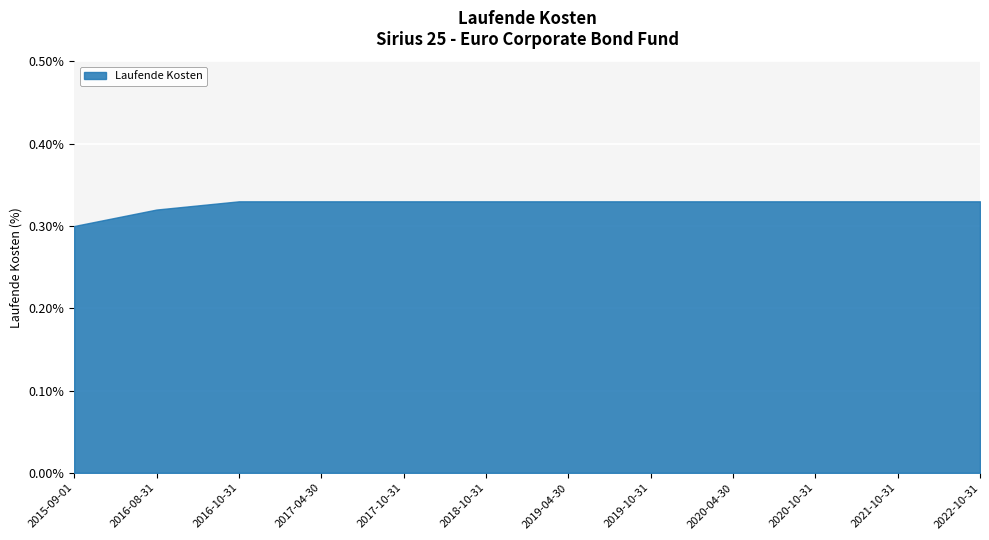

How many series are shown in this chart?

1